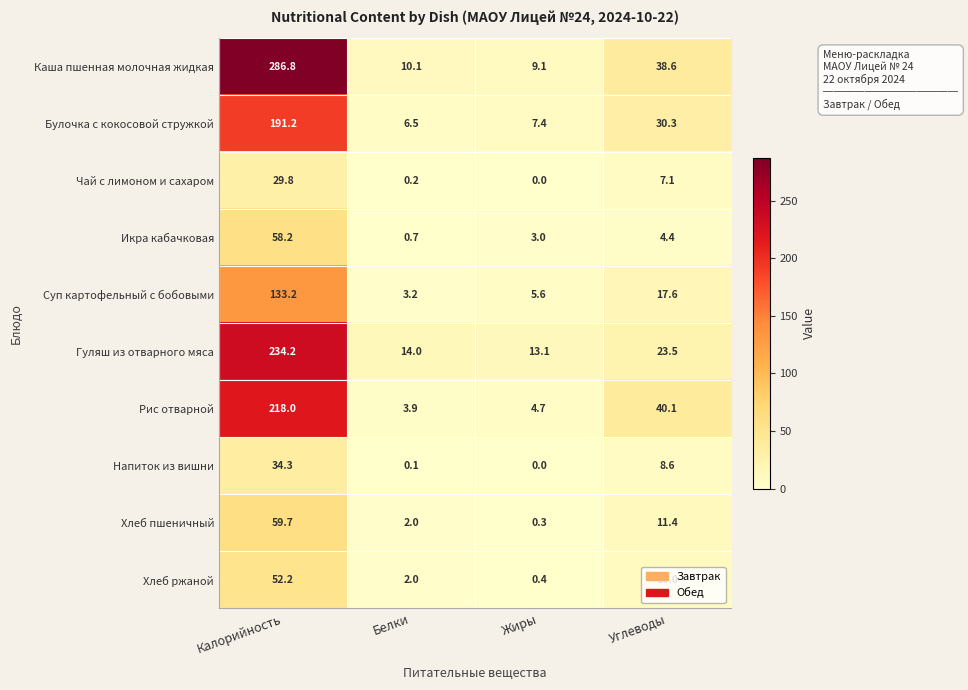

Count the number of categories in the chart.

4